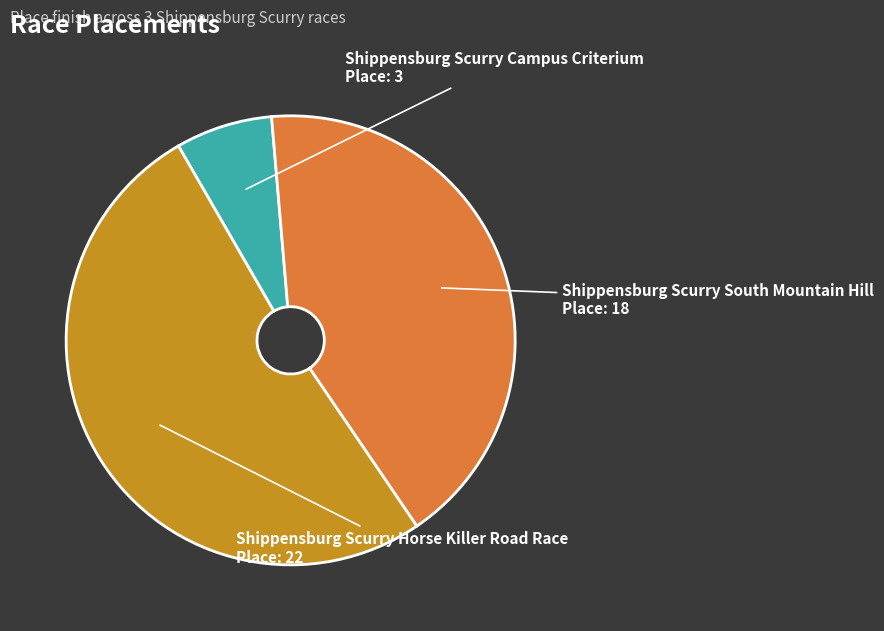

What is the largest slice in the pie chart?

Shippensburg Scurry Horse Killer Road Race